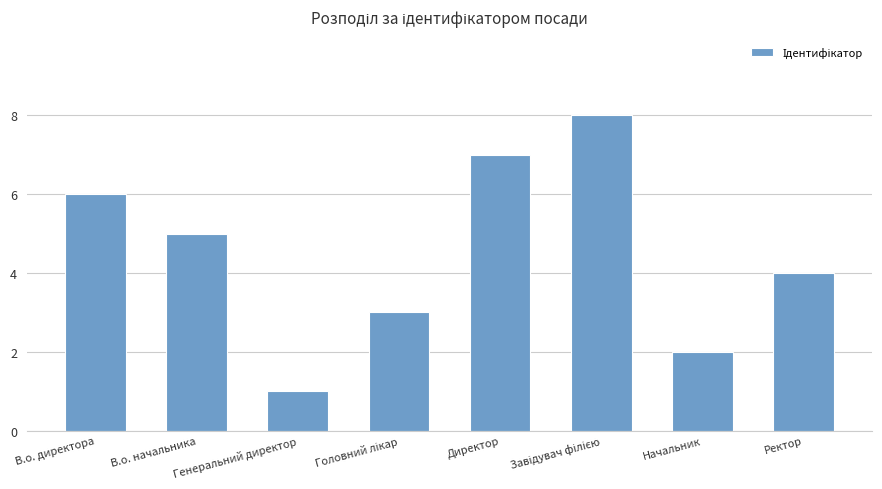

The value at Генеральний директор is 1. True or false?

True